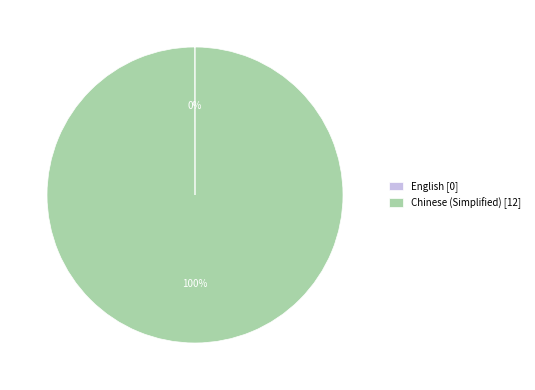

Is there any slice that represents more than half of the pie?

Yes